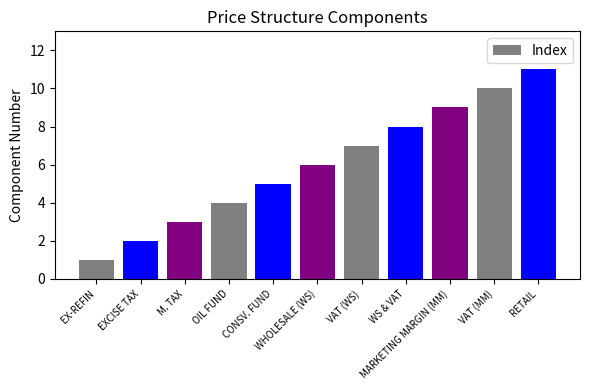

What is the label of the 4th bar from the left?

OIL FUND